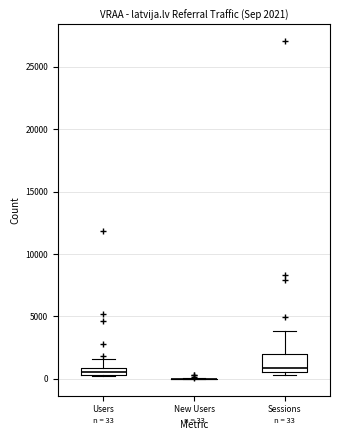

Which box is the tallest, from its lower edge to its upper edge?

Sessions